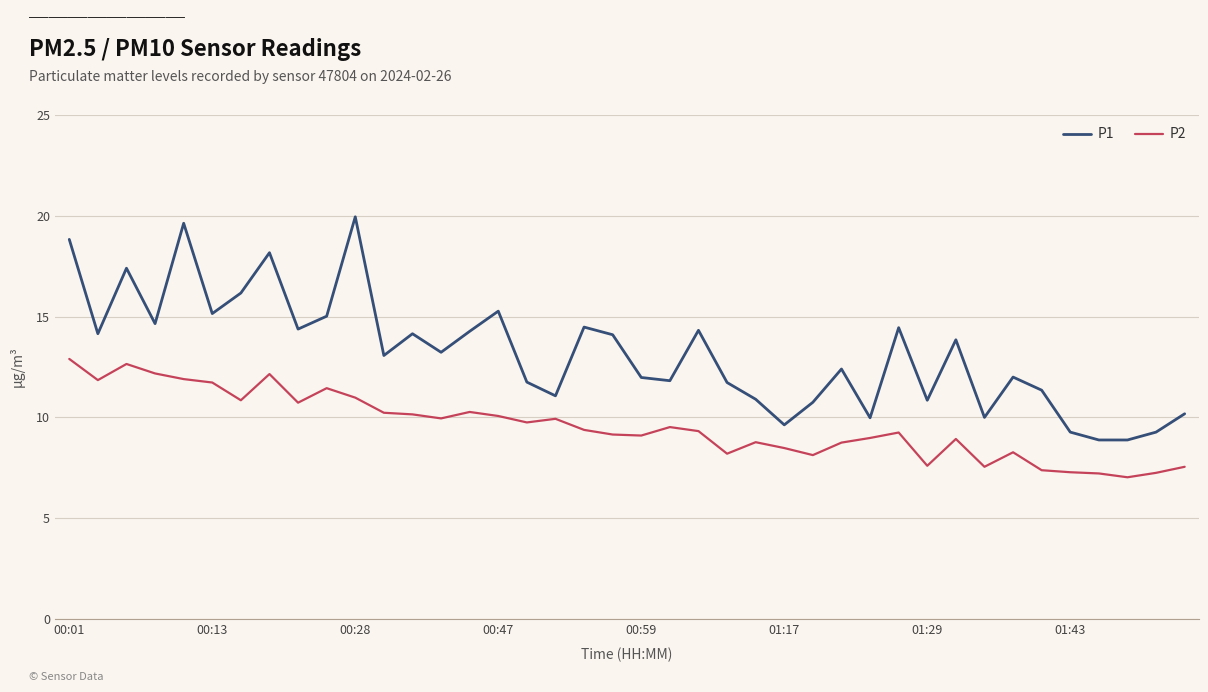

Which series has the largest total across all categories?

P1